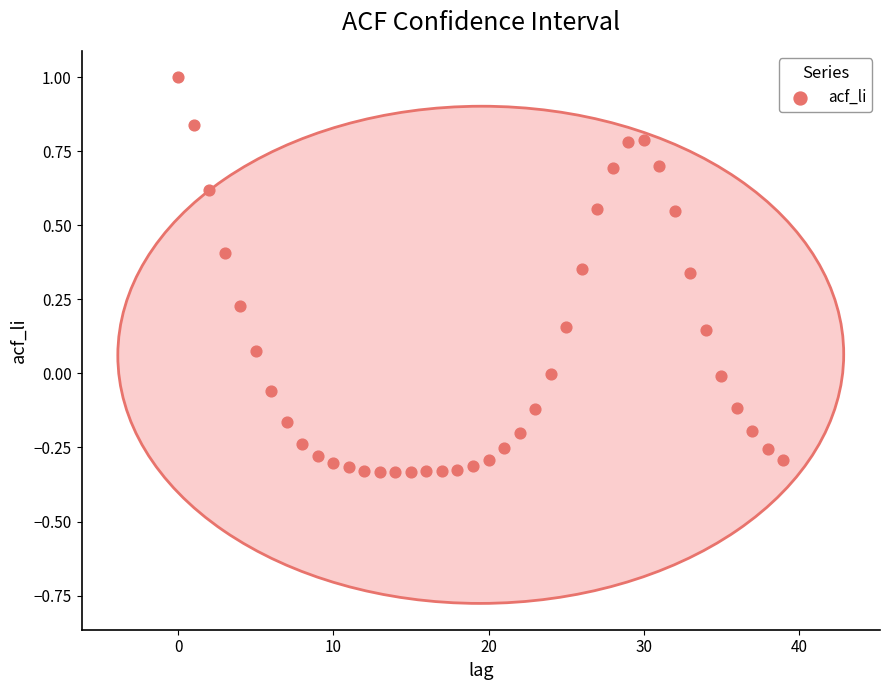

What is the range of Y values (max minus min)?

1.3